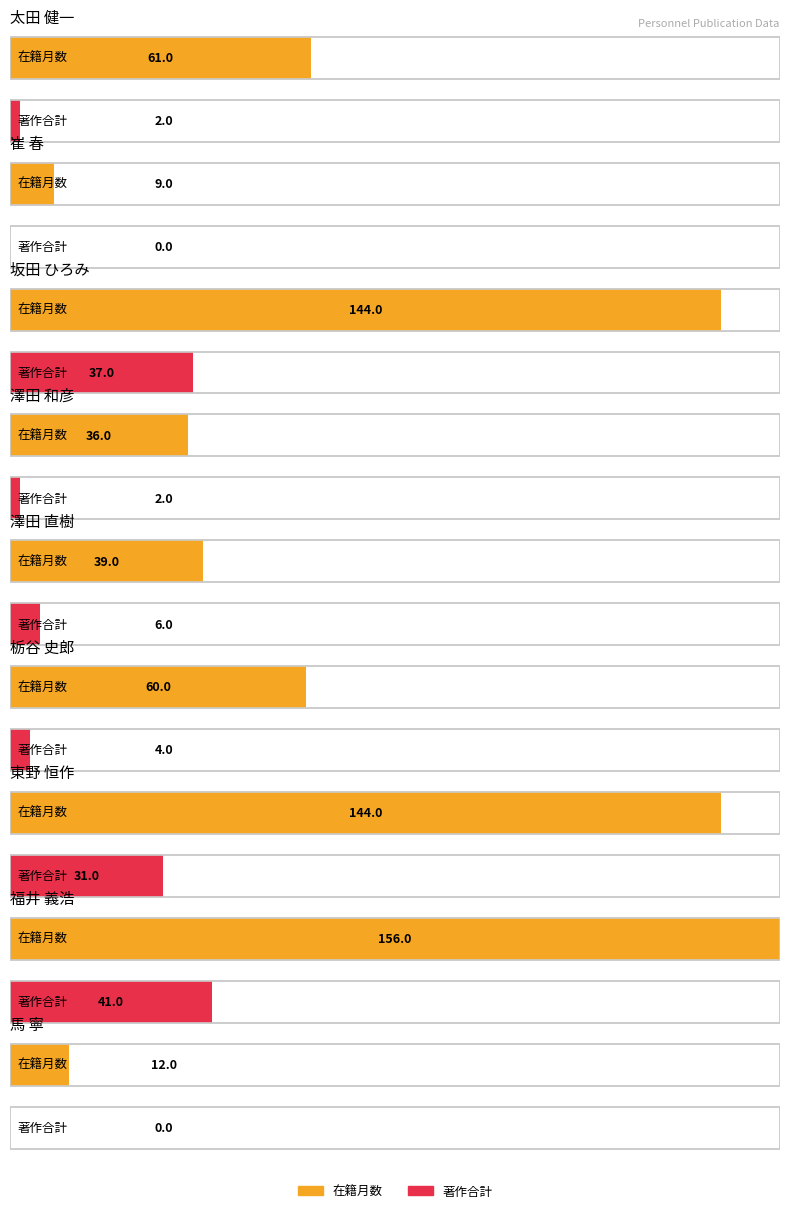

Which label corresponds to the smallest value in the chart?

崔 春